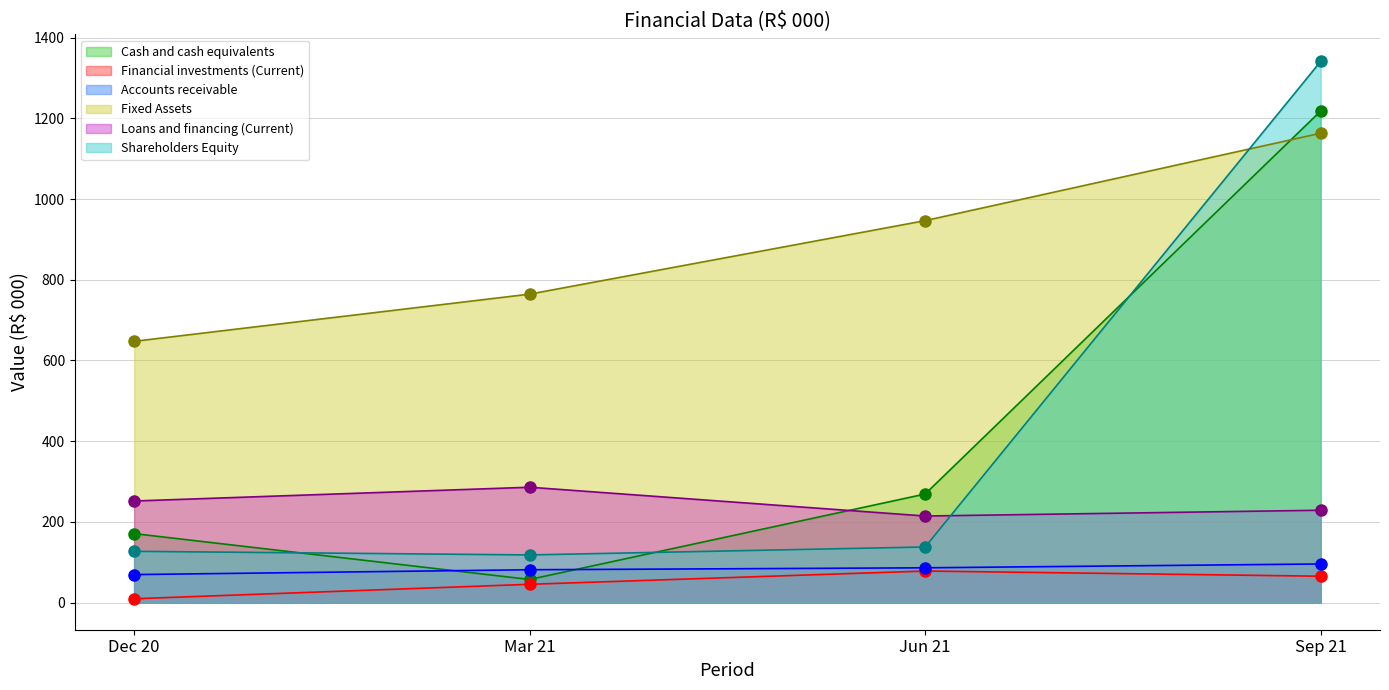

True or false: Financial investments (Current) has a value of 2.7 at Dec 20.

False